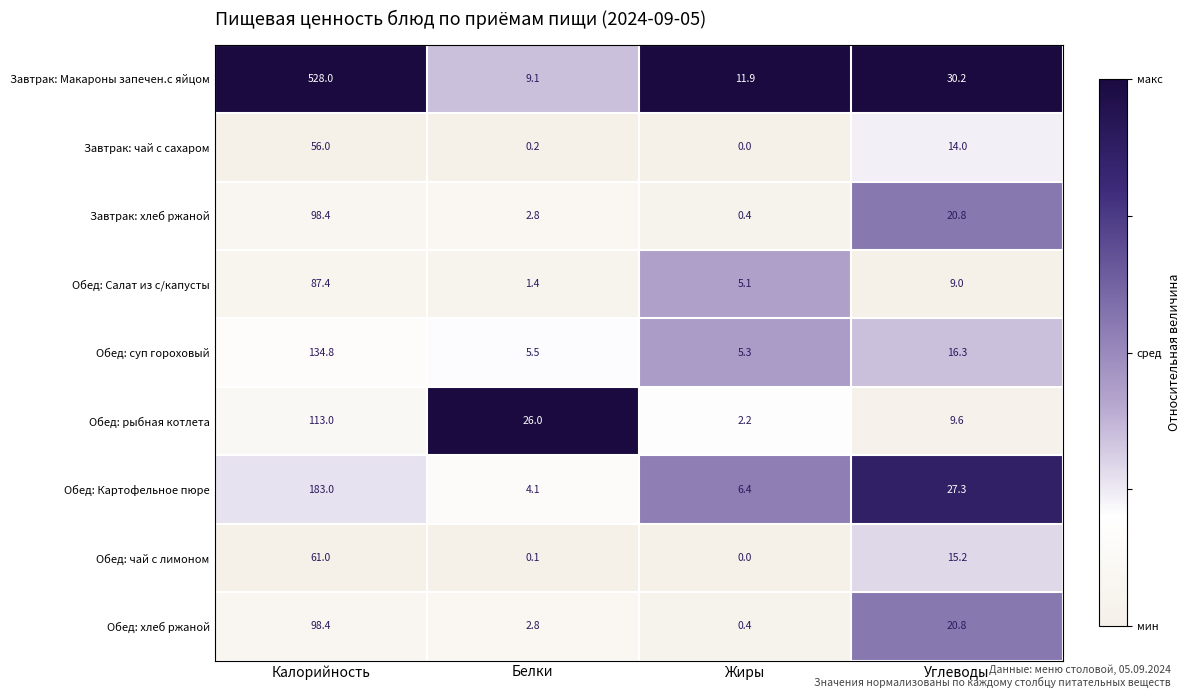

Which label corresponds to the smallest value in the chart?

Жиры